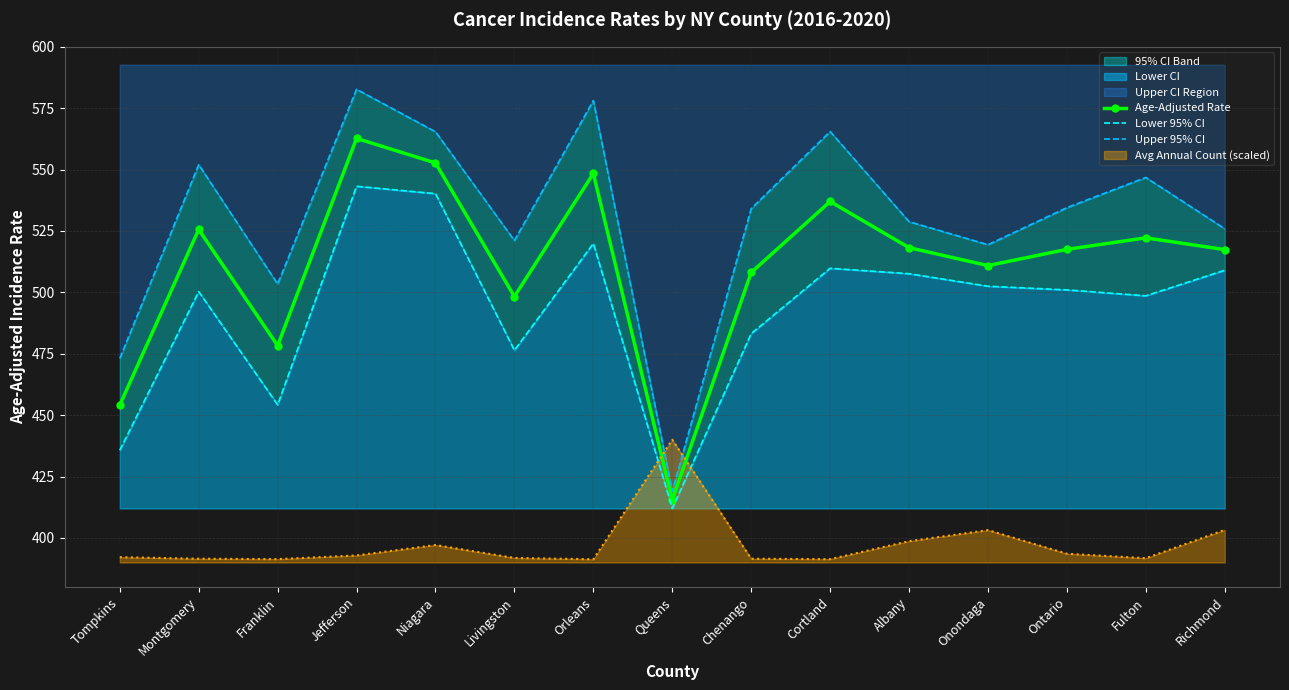

Rank the series by their average value, from highest to lowest.

Upper 95% CI, Age-Adjusted Rate, Lower 95% CI